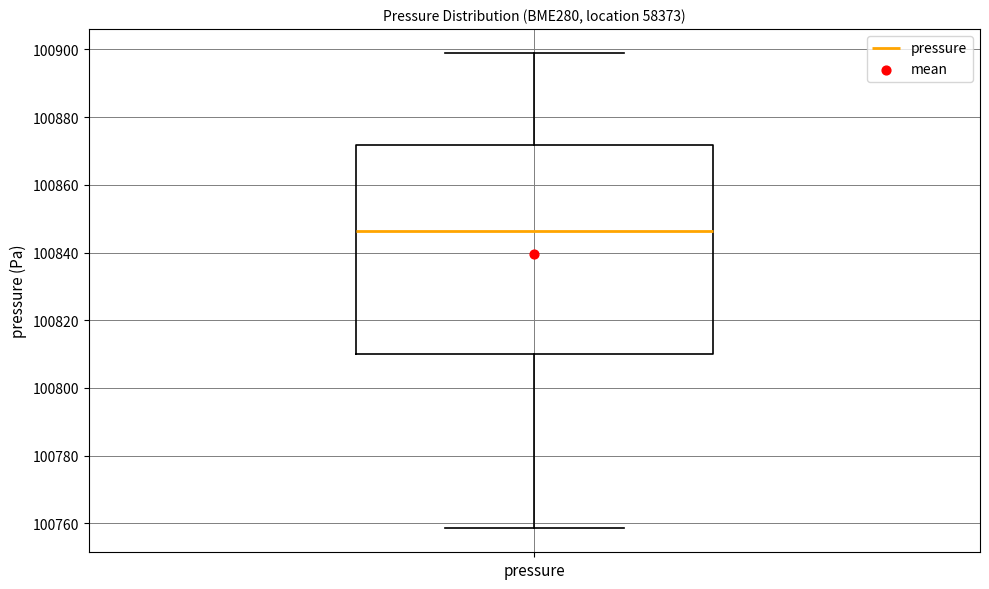

Where does the lower whisker of the box for pressure end on the y-axis? The values are not printed on the chart, so give them approximately, as read against the axis.

100758